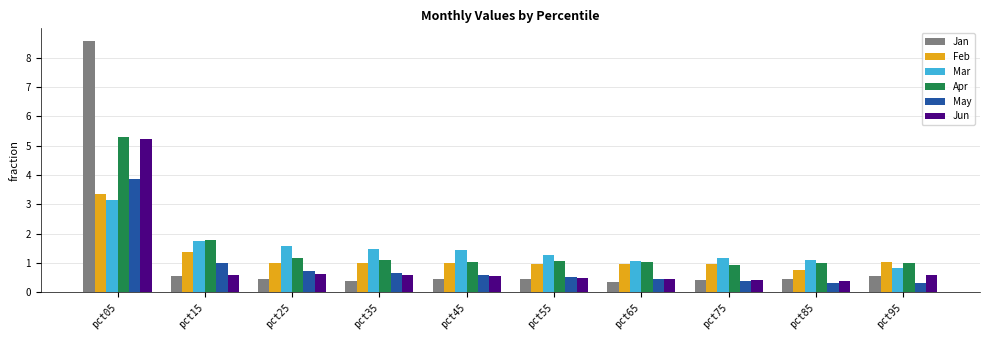

What is the sum of the Feb values at pct25 and pct95?

2.1